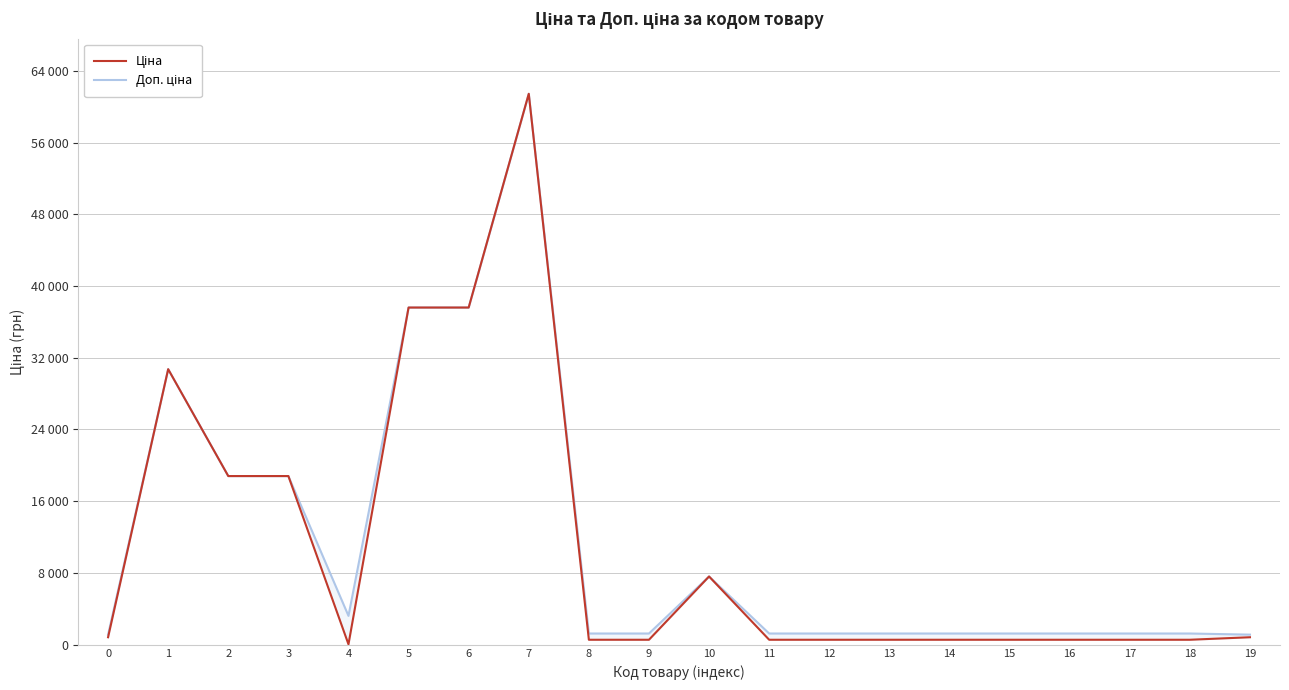

Reading left to right, extract all data points from this chart.

Ціна: 0=818.5	1=30717.1	2=18796.8	3=18796.8	4=32.0	5=37593.6	6=37593.6	7=61434.3	8=539.0	9=539.0	10=7596.5	11=539.0	12=539.0	13=539.0	14=539.0	15=539.0	16=539.0	17=539.0	18=539.0	19=818.5
Доп. ціна: 0=1109.2	1=30717.1	2=18796.8	3=18796.8	4=3205.0	5=37593.6	6=37593.6	7=61434.3	8=1235.4	9=1235.4	10=7596.5	11=1235.4	12=1235.4	13=1235.4	14=1235.4	15=1235.4	16=1235.4	17=1235.4	18=1235.4	19=1109.2